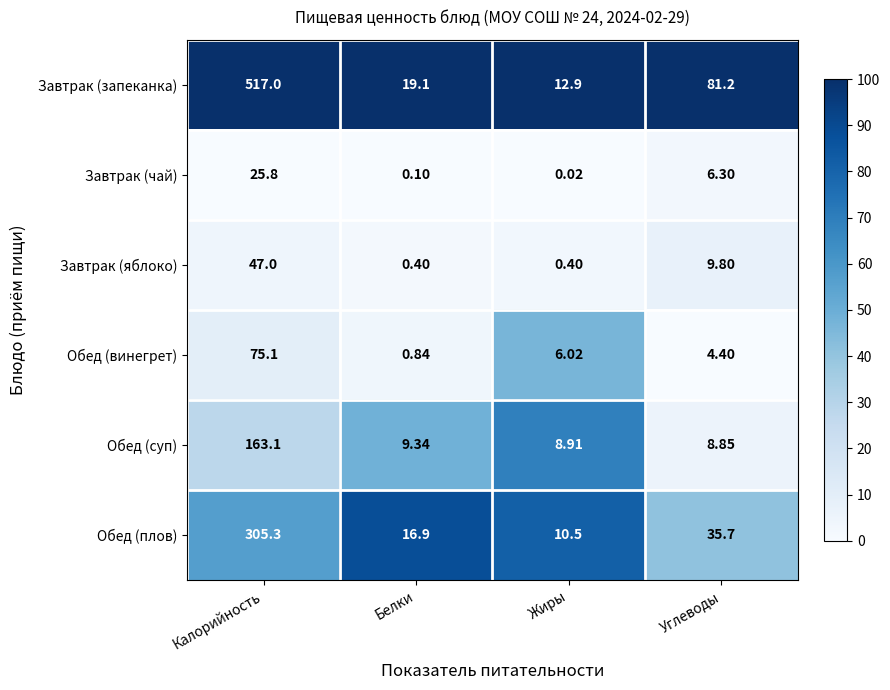

Which series has the largest range (max minus min)?

Завтрак (запеканка)